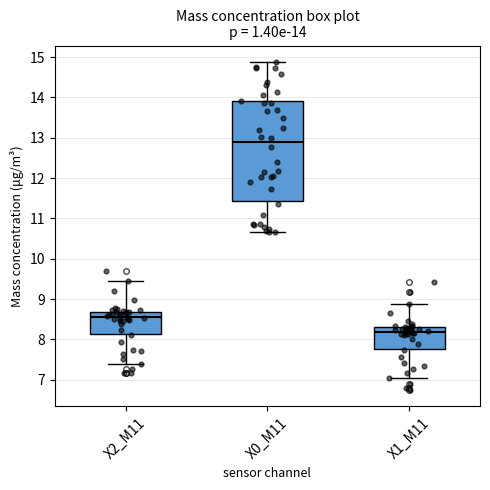

Which box has the lowest median line?

X1_M11